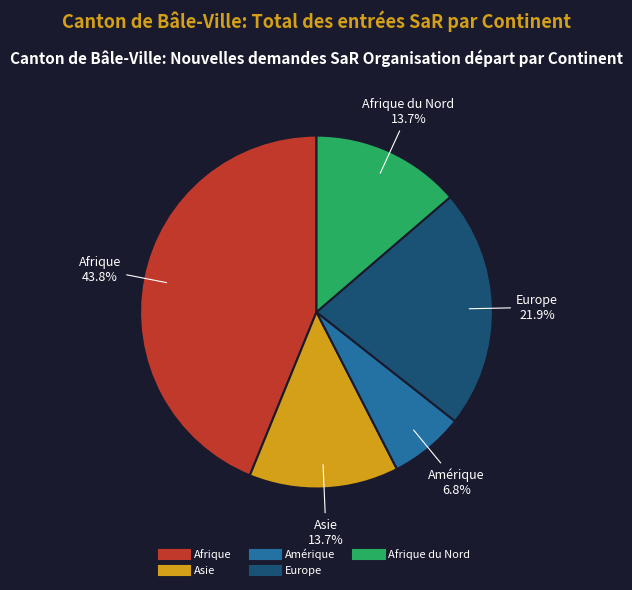

Is there a majority slice in this chart?

No